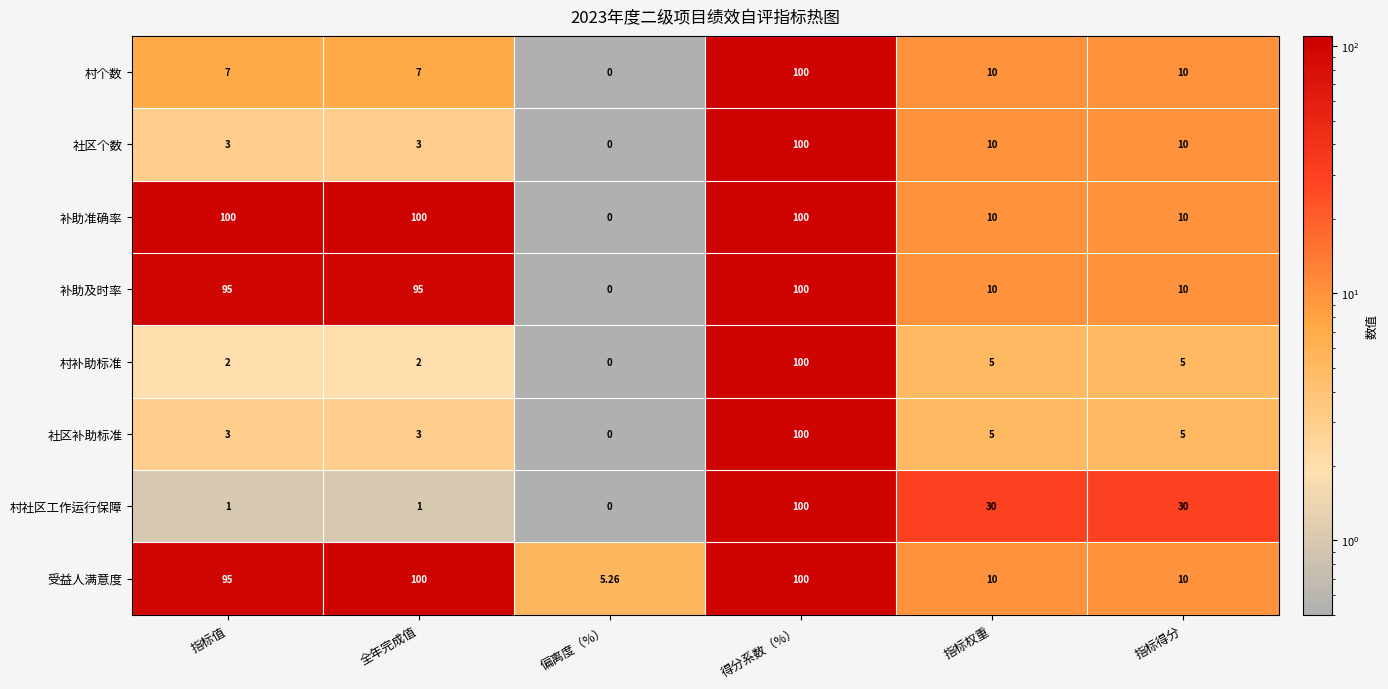

At which label does 村社区工作运行保障 reach its minimum?

偏离度（%）